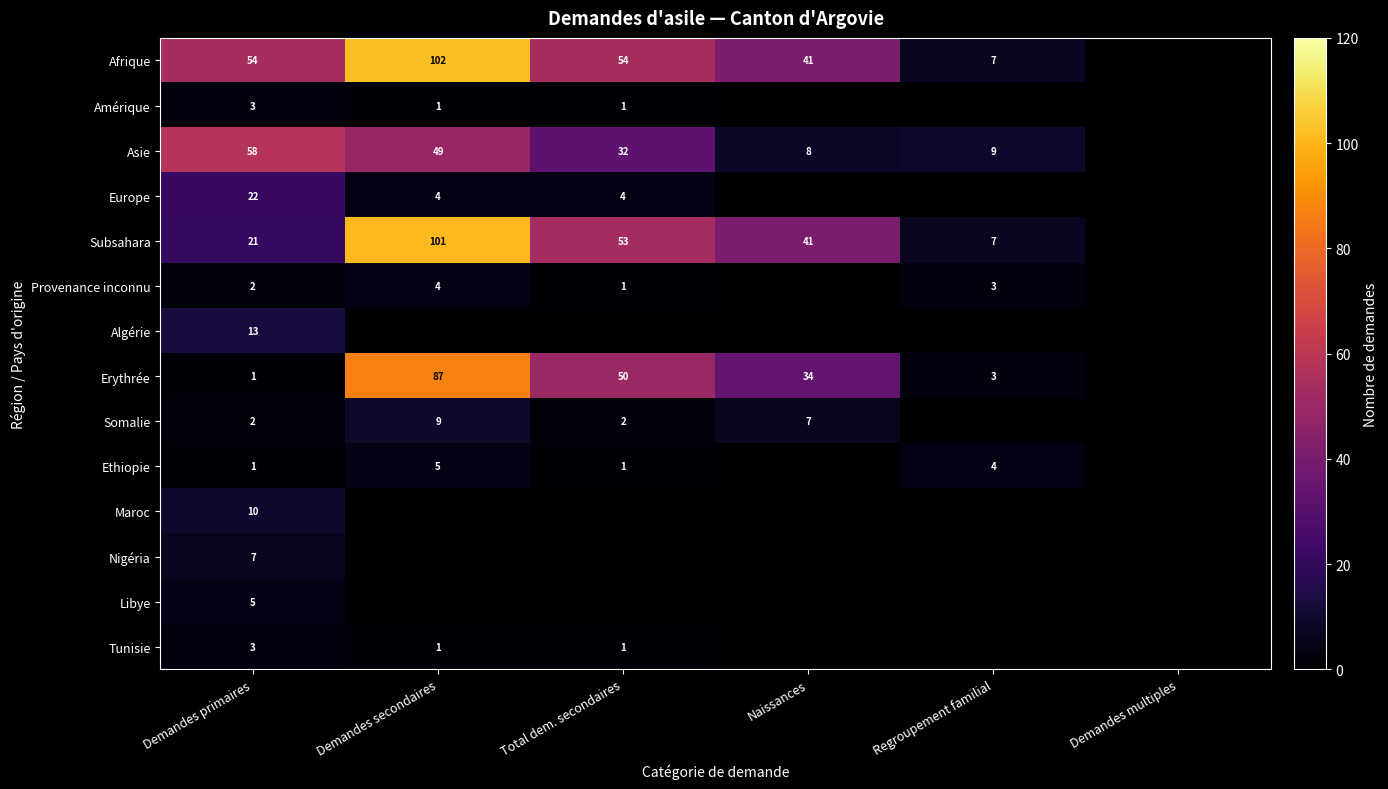

What is the sum of the Subsahara values at Regroupement familial and Total dem. secondaires?

60